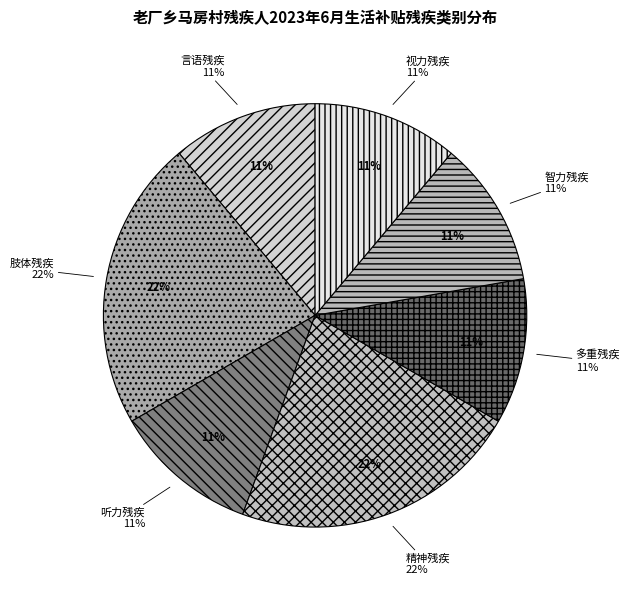

True or false: 肢体残疾 accounts for 33% of the total.

False